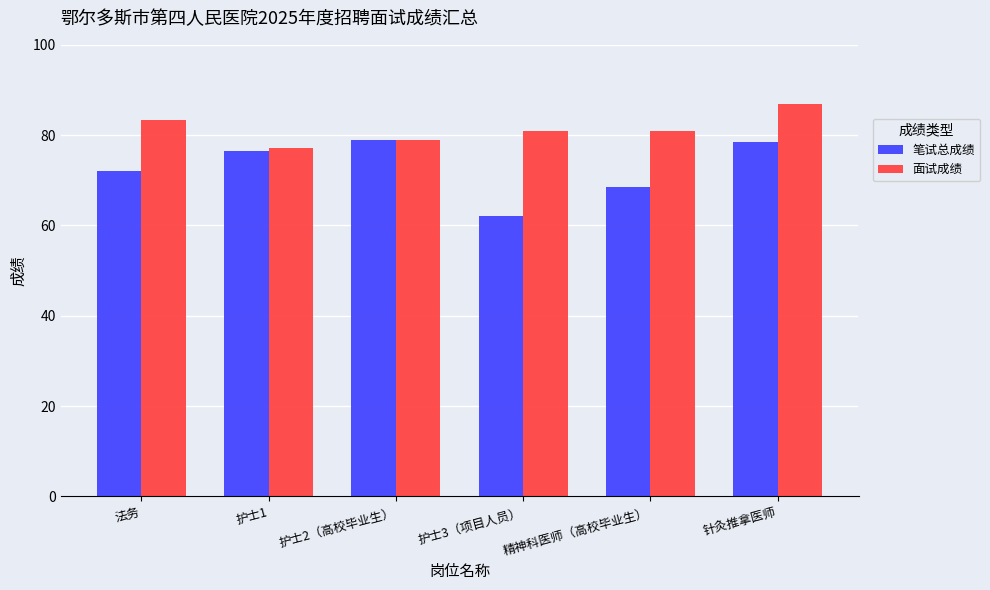

What is the average value of the 笔试总成绩 series?

72.8